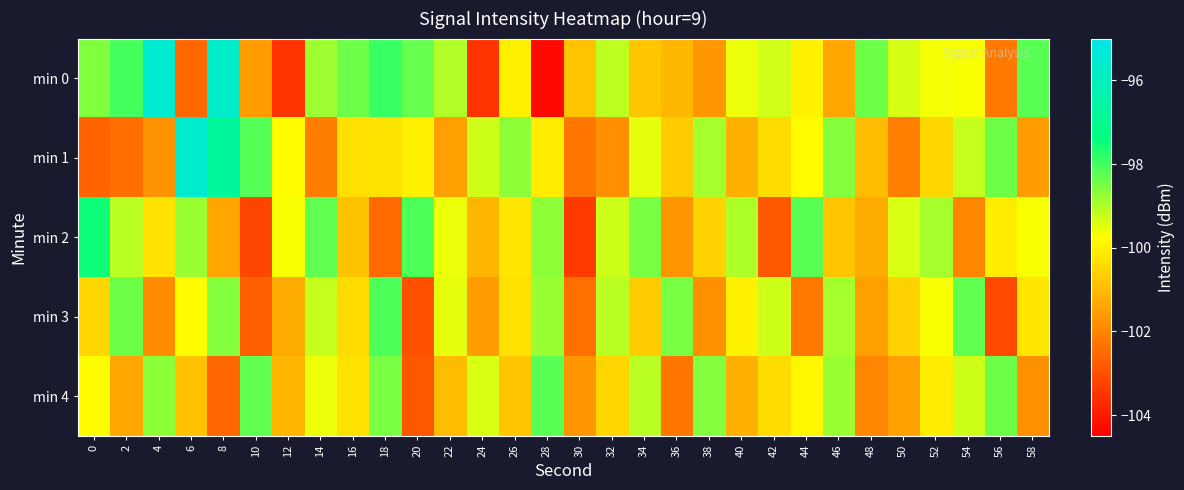

What is the total value across all series at 20?

-502.3